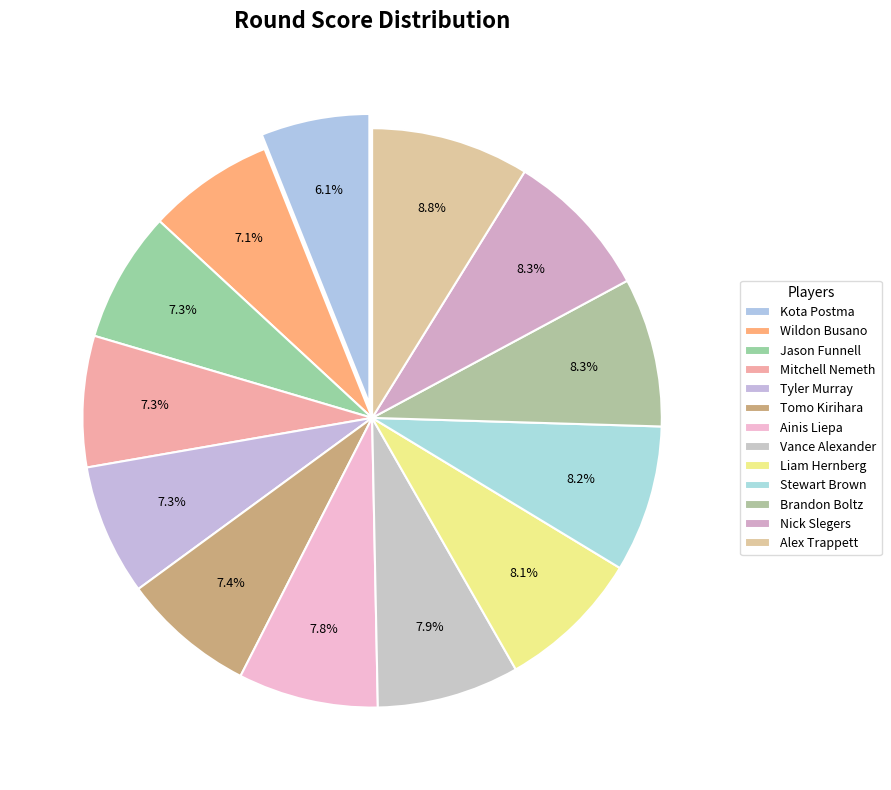

Between Alex Trappett and Ainis Liepa, which is larger?

Alex Trappett